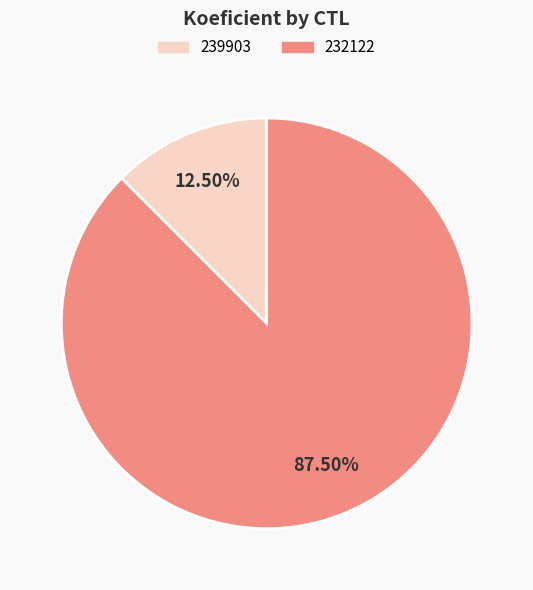

Which has a higher value, 232122 or 239903?

232122